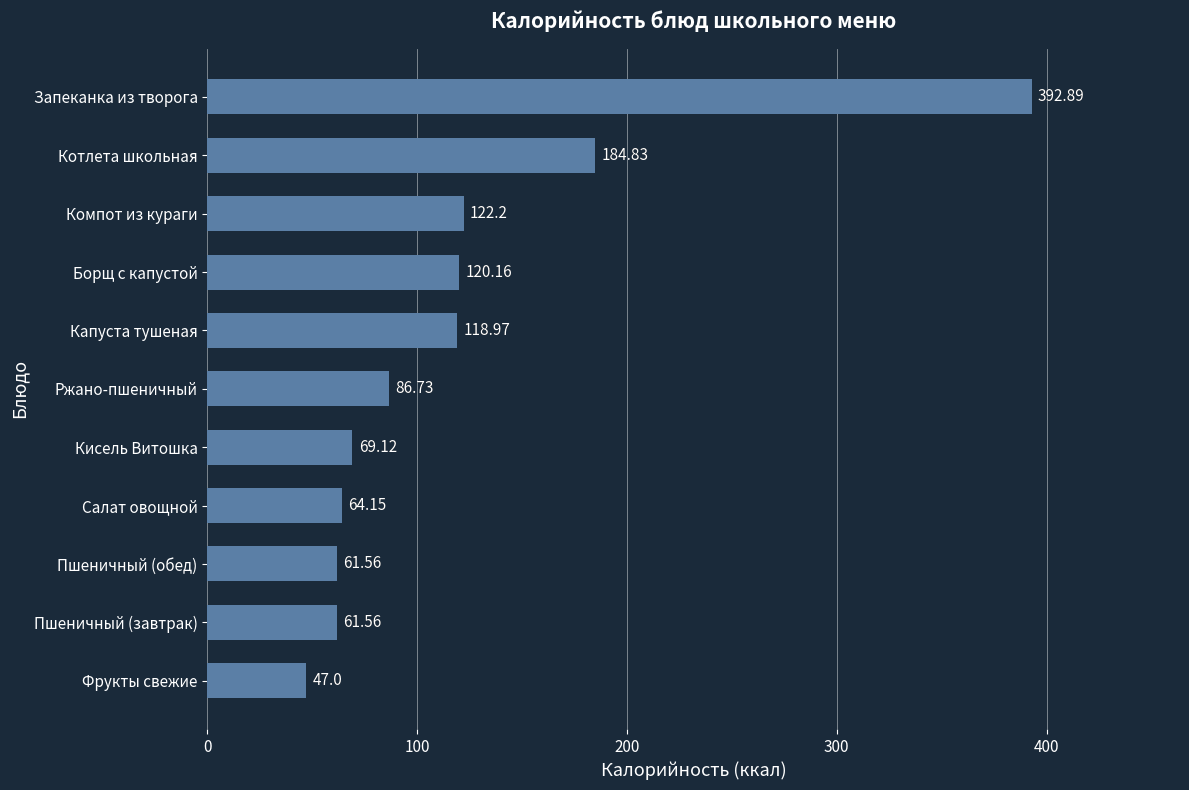

Which label corresponds to the smallest value in the chart?

Фрукты свежие